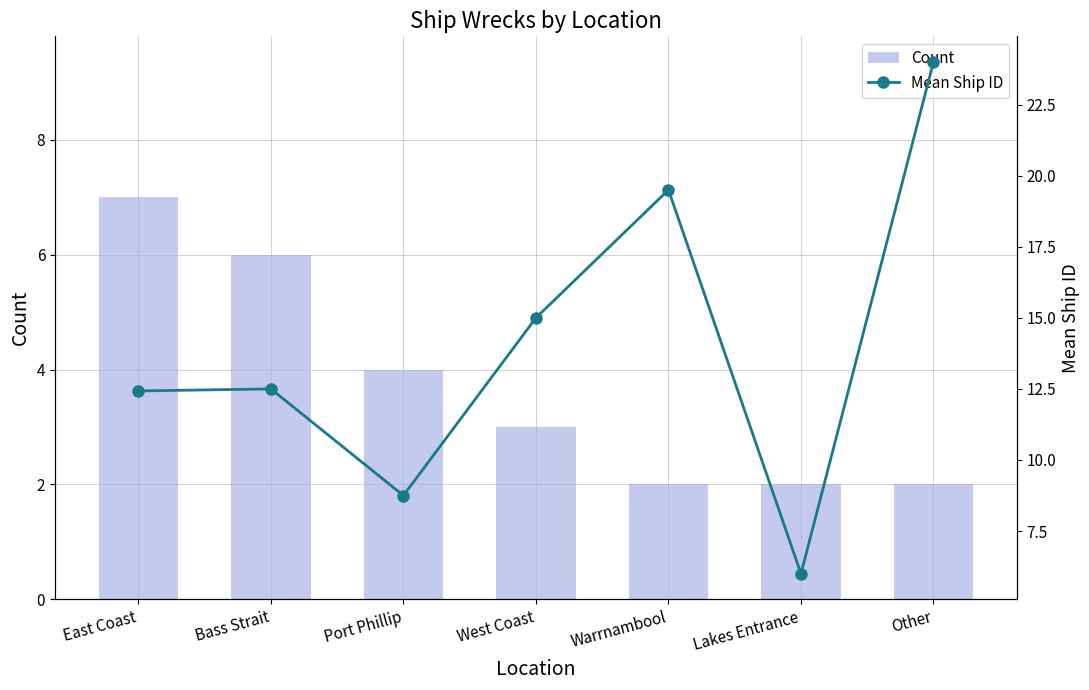

At which label is Mean Ship ID closest to 15?

West Coast